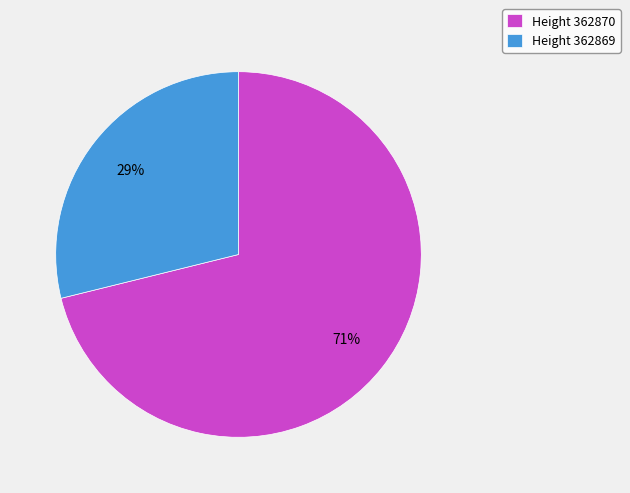

Between Height 362869 and Height 362870, which is larger?

Height 362870